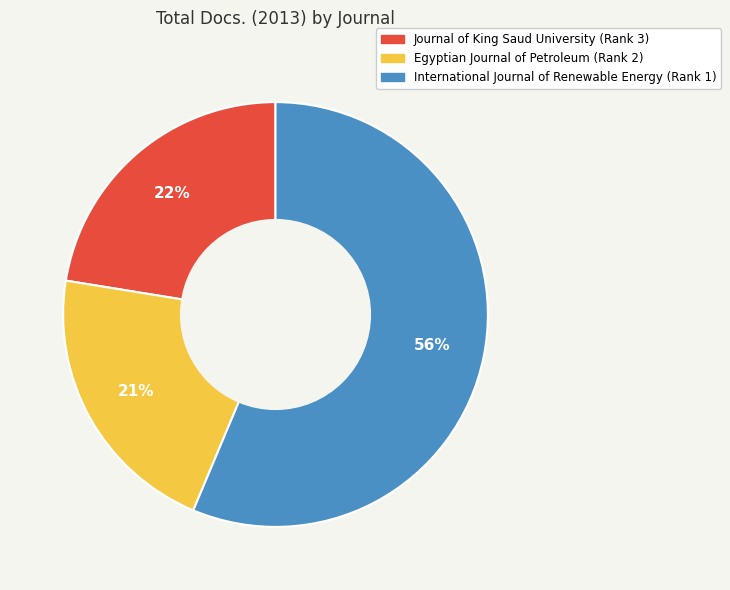

What is the majority slice?

International Journal of Renewable Energy (Rank 1)